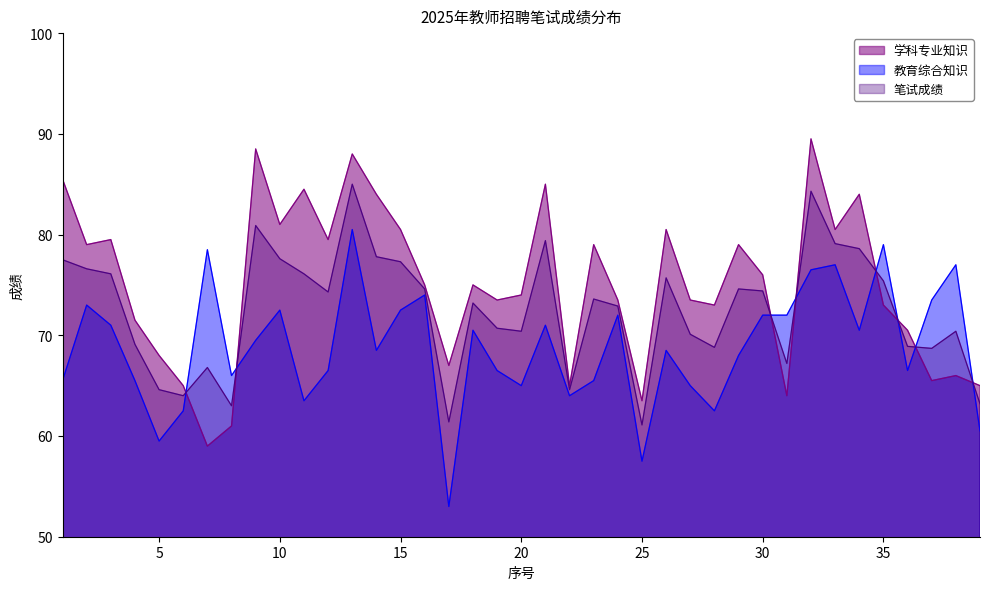

Which series has the largest total across all categories?

学科专业知识